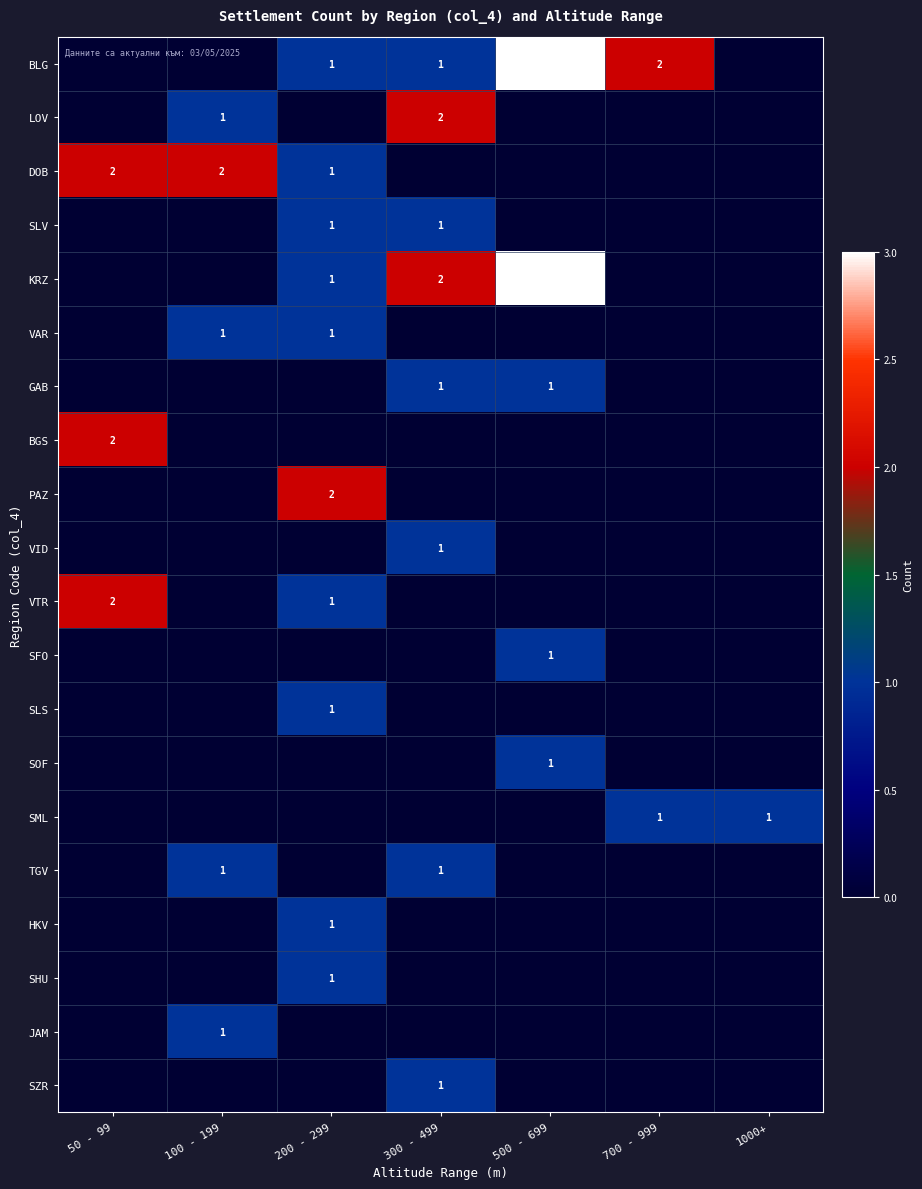

Between 200 - 299 and 700 - 999, which series saw the biggest shift?

PAZ